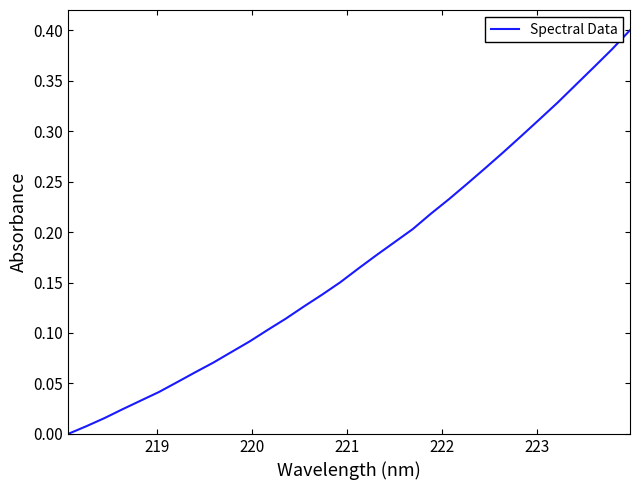

Is this an area chart (filled region under the line)?

No